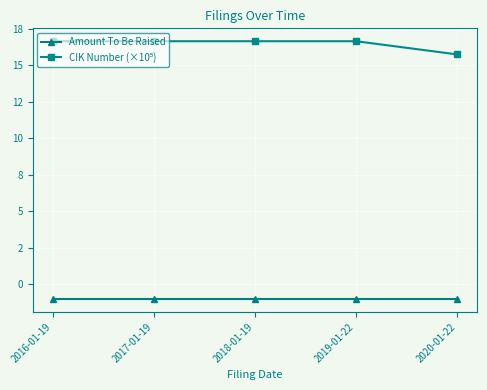

Does the chart have visible grid lines?

Yes